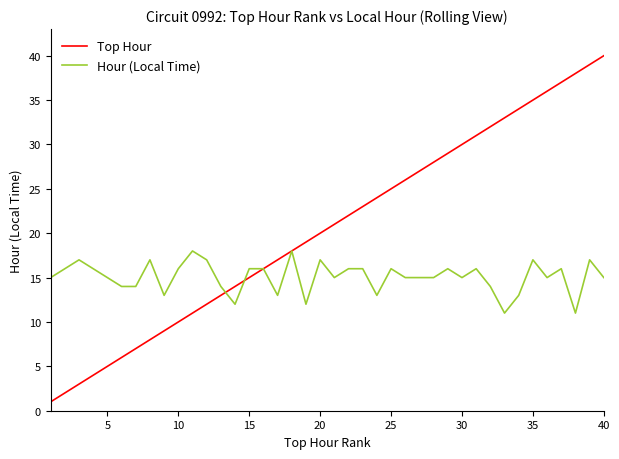

Which series has the largest range (max minus min)?

Top Hour